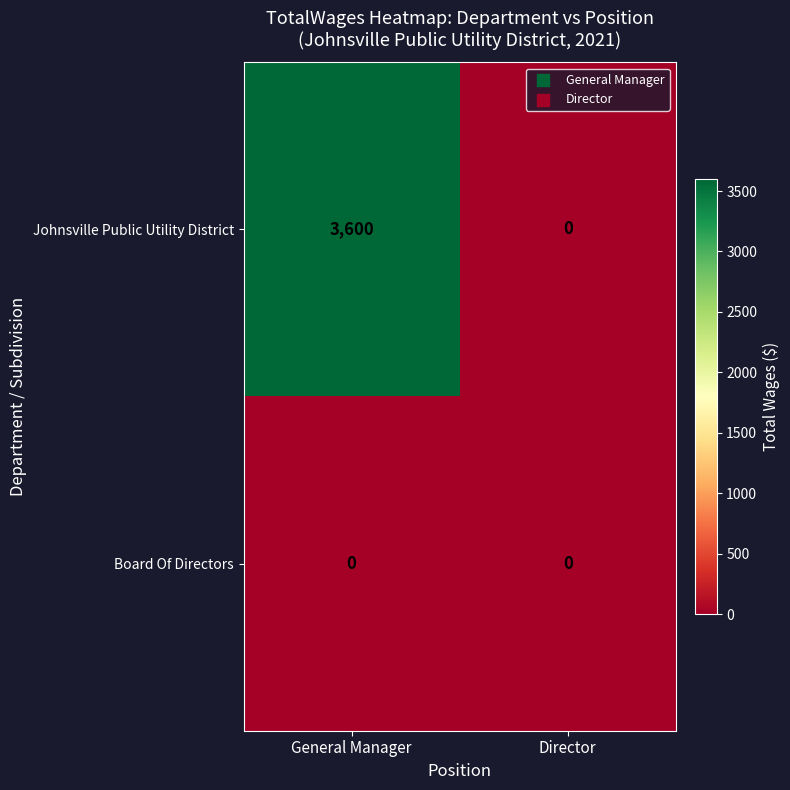

Reading left to right, list all the values displayed in this chart.

Johnsville Public Utility District: General Manager=3600	Director=0
Board Of Directors: General Manager=0	Director=0